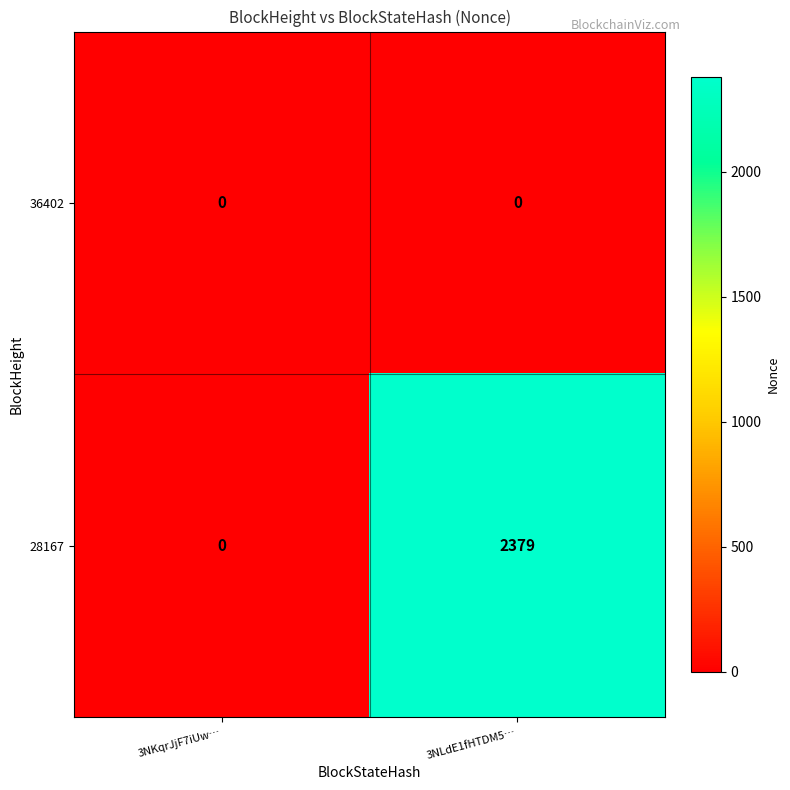

Count the number of categories in the chart.

2